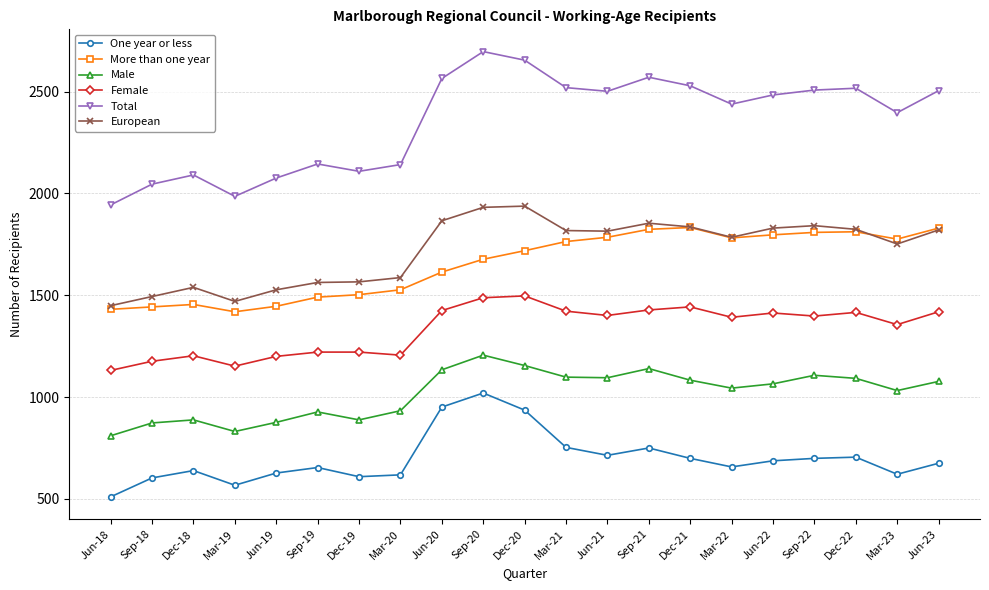

What is the value of the More than one year point at the 18th from the left?

1809